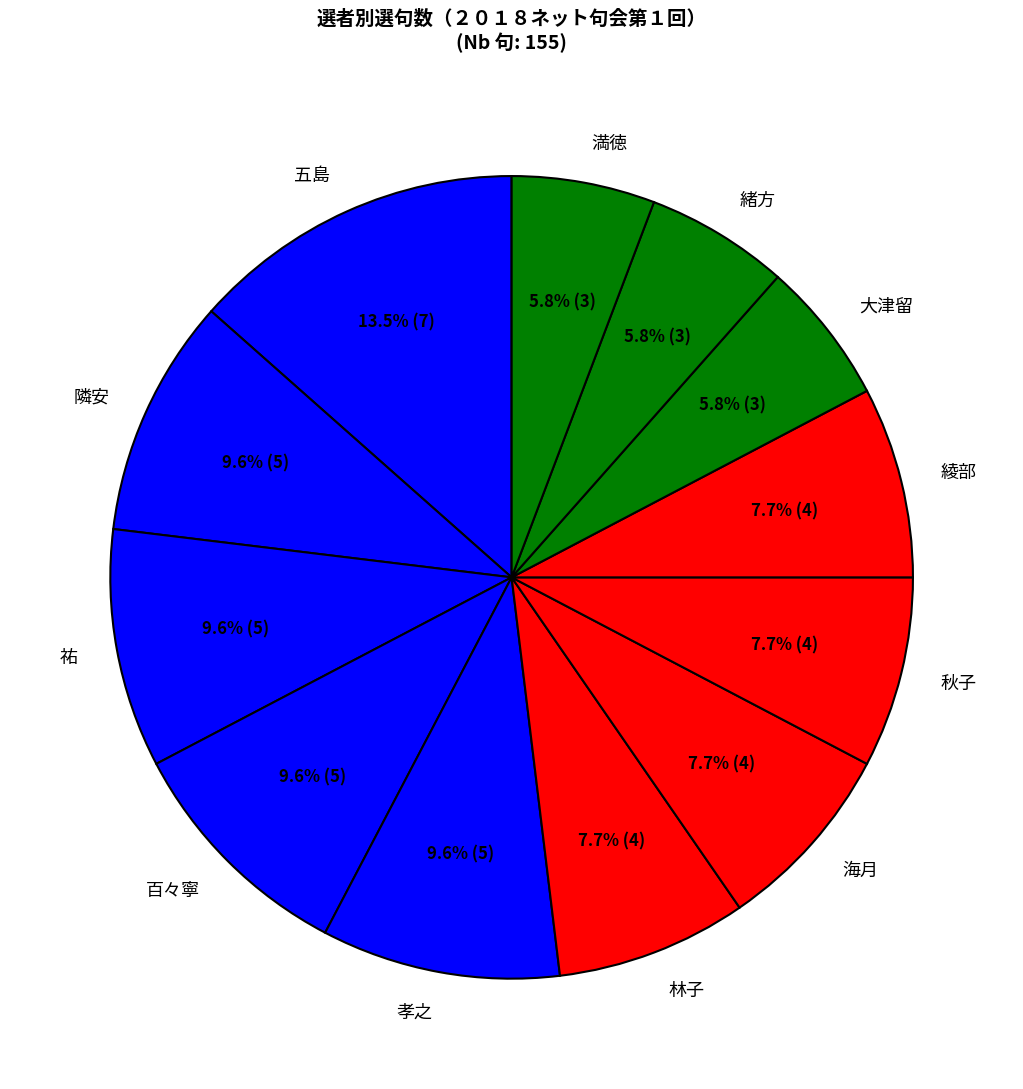

Is 緒方 the majority of the pie?

No